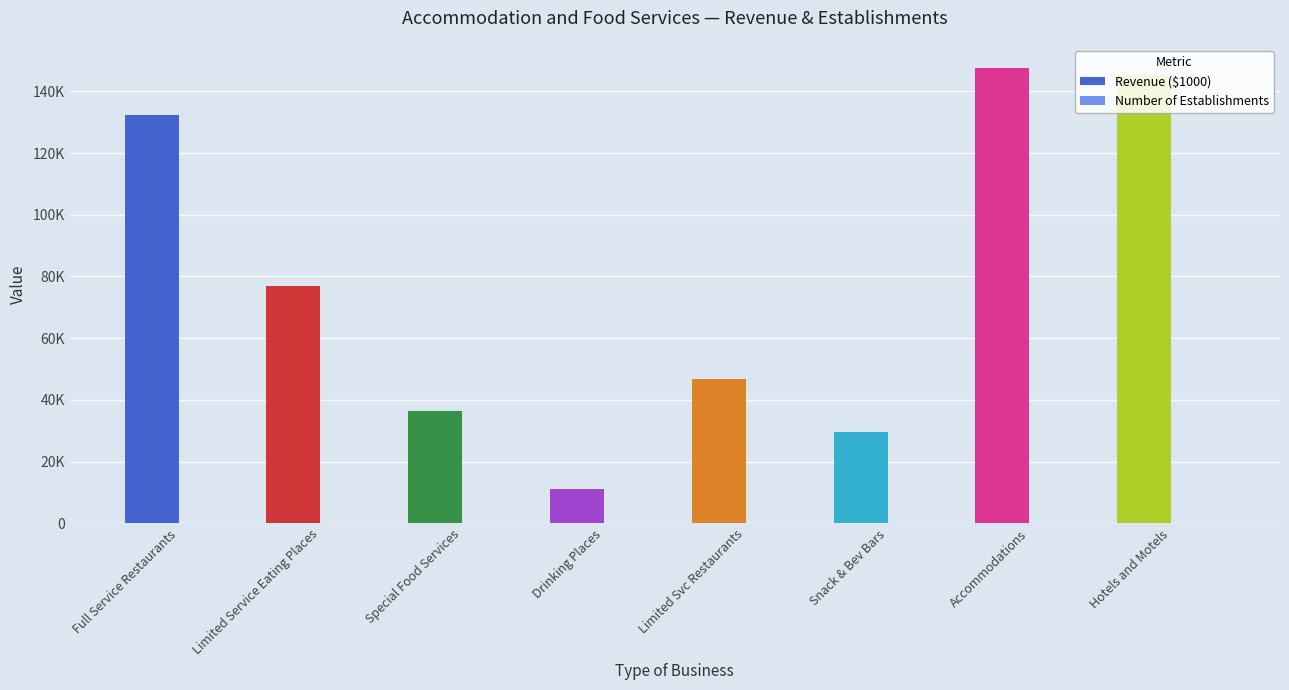

How many groups of bars are there?

8